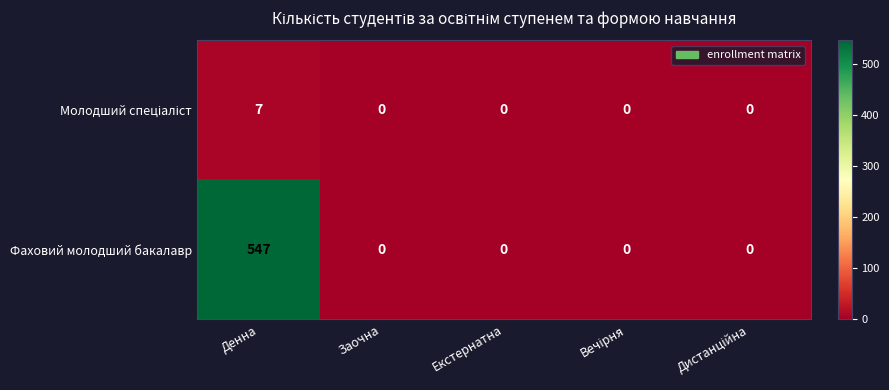

The value of Фаховий молодший бакалавр at Екстернатна is 0. True or false?

True